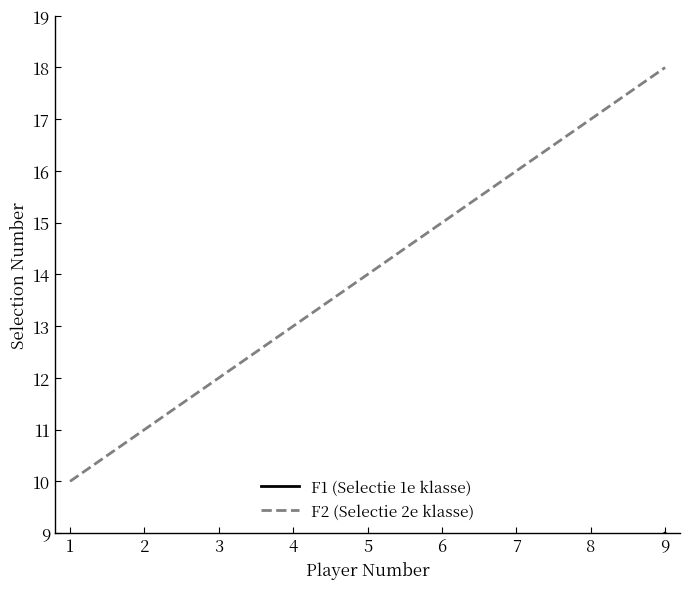

How many F2 (Selectie 2e klasse) values are between 12 and 16?

5